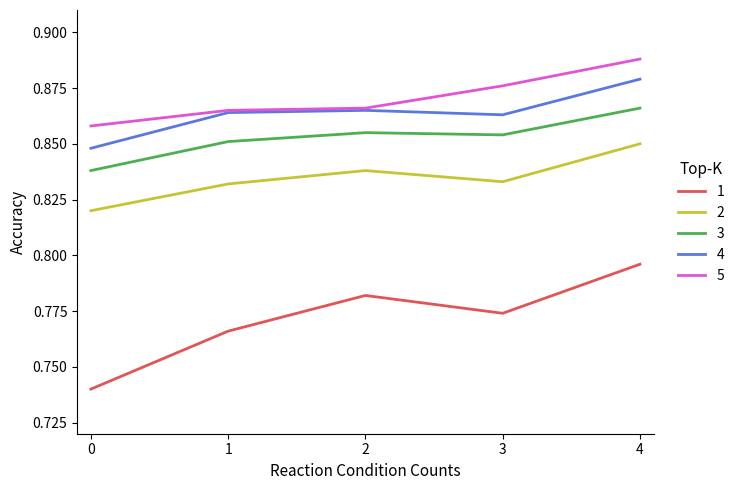

True or false: 1 and 5 intersect in this chart.

False